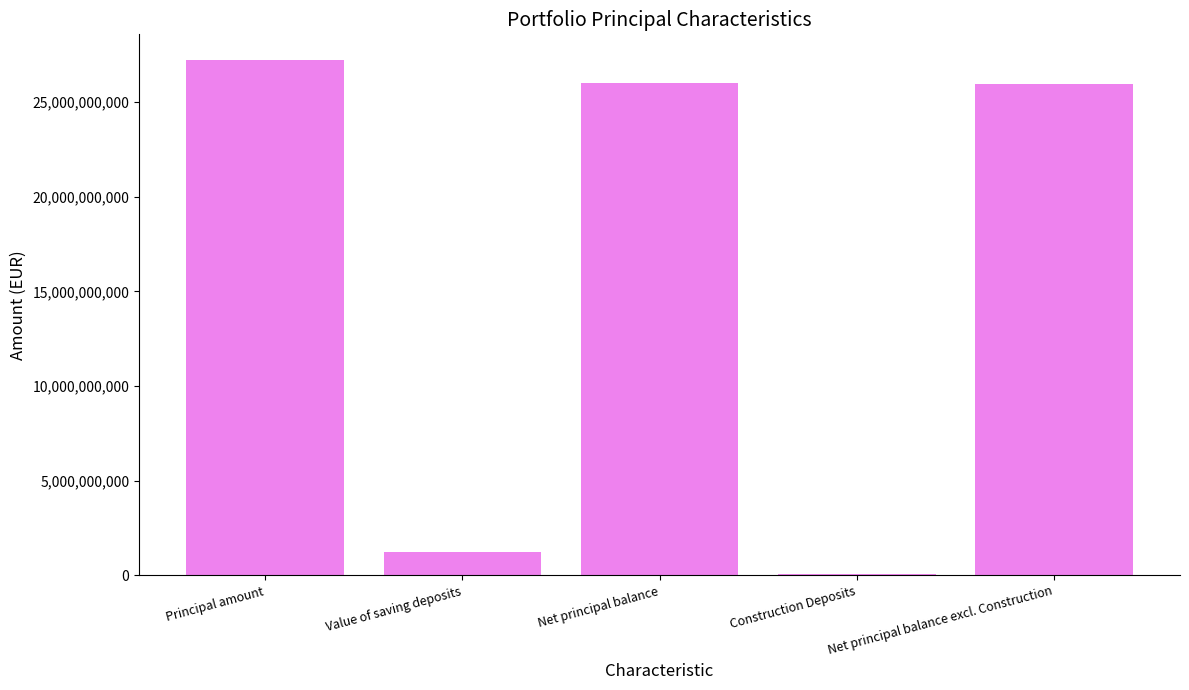

What is the ratio of the value at Net principal balance excl. Construction to the value at Net principal balance?

1.0